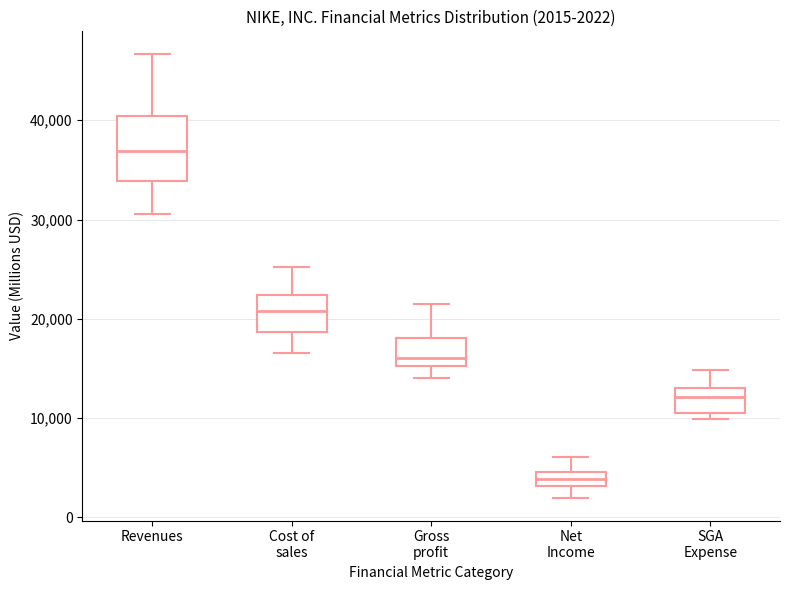

Comparing the boxes themselves (not the whiskers), which one is the tallest?

Revenues